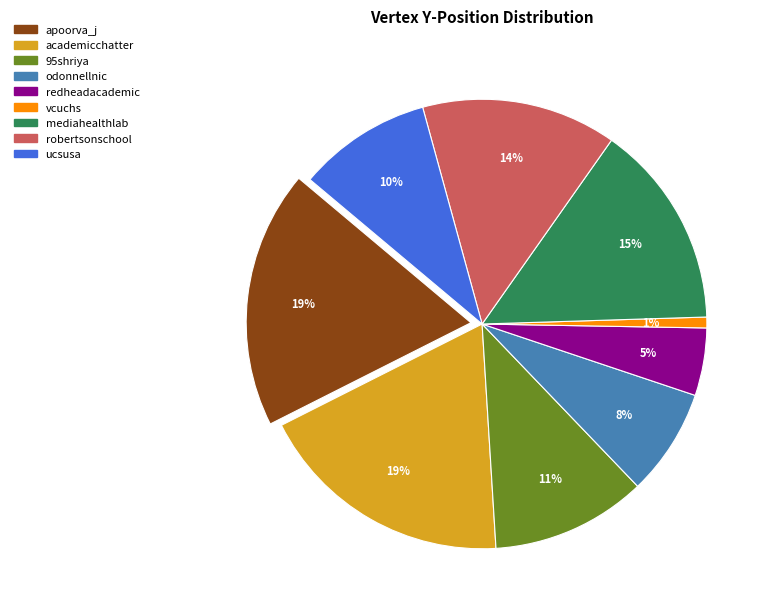

To the nearest percent, what portion does academicchatter represent?

19%